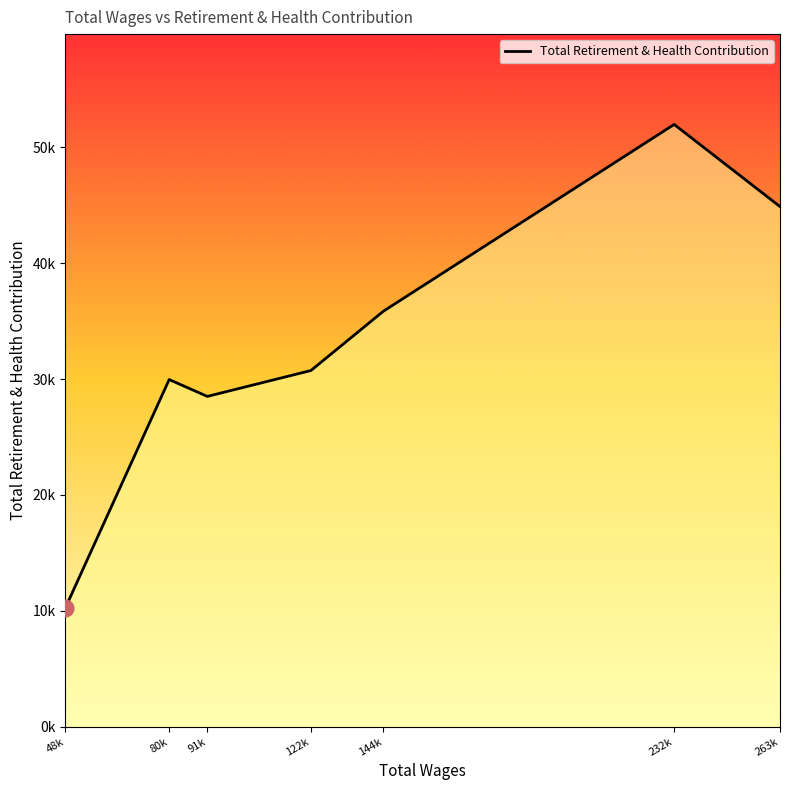

Which category has the lowest value across all series?

48k